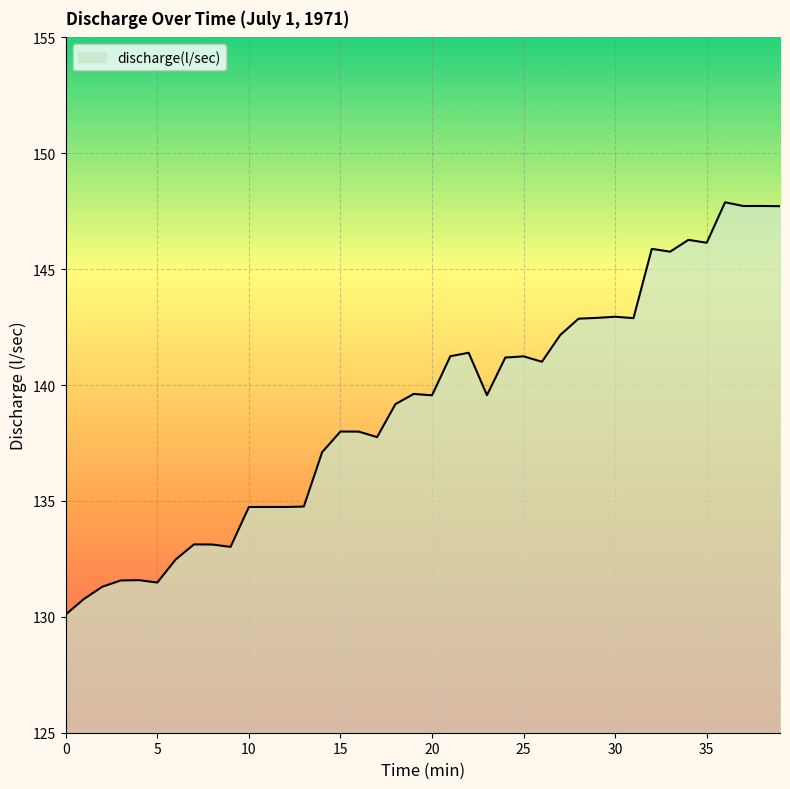

What is the maximum value shown in the chart?

147.9